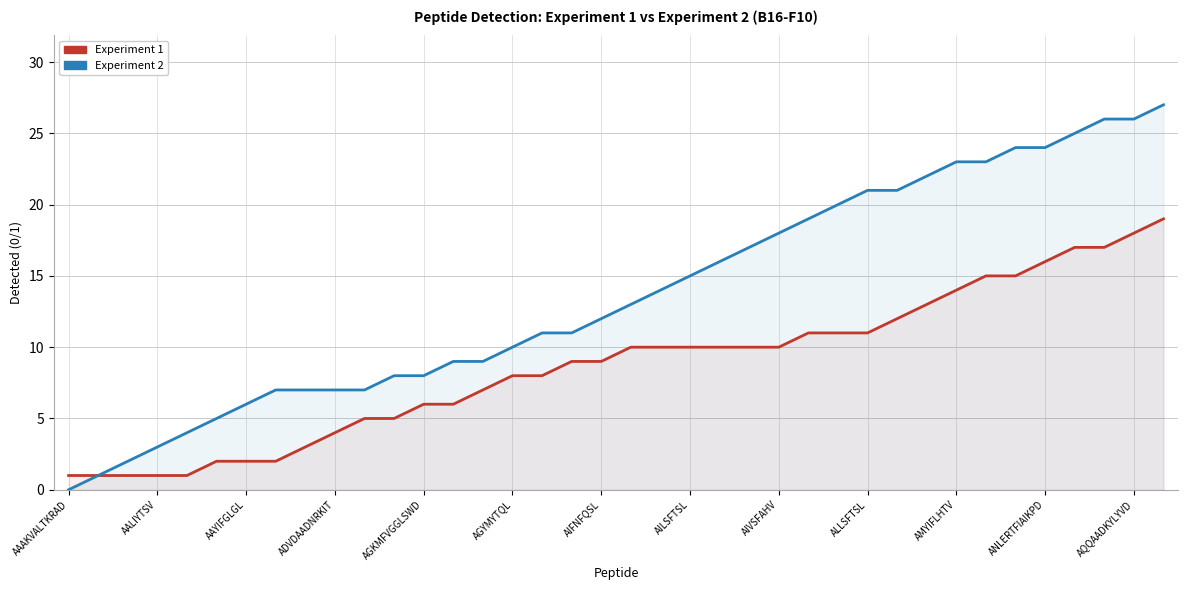

Rank the series at 37 from highest to lowest value.

Experiment 2, Experiment 1